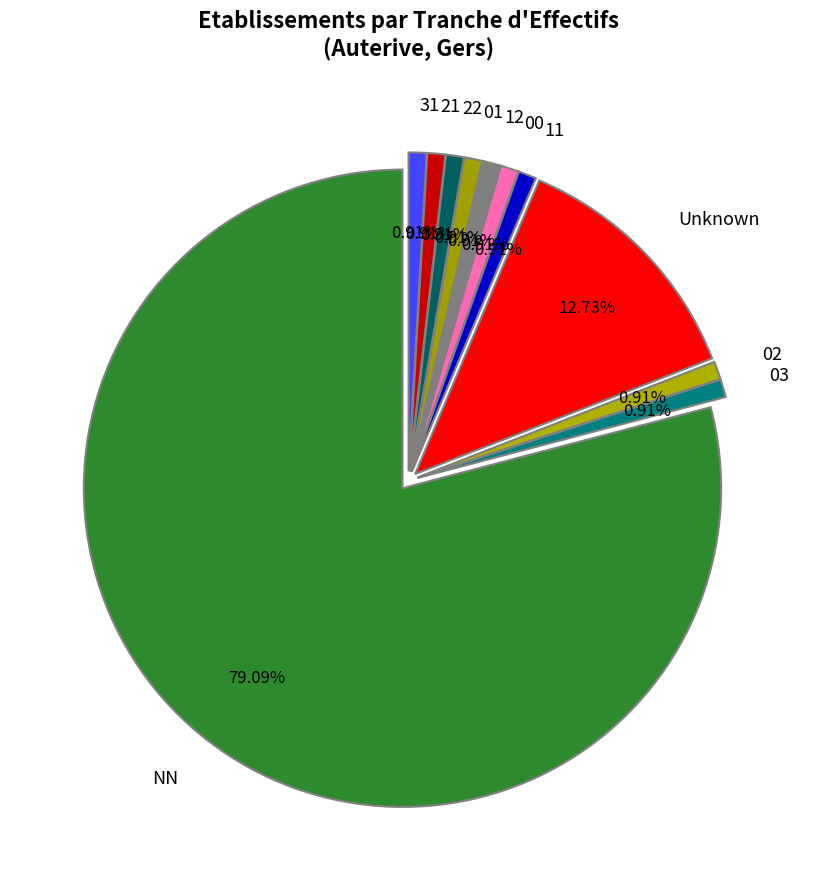

Is the sum of 11 and 03 greater than half?

No